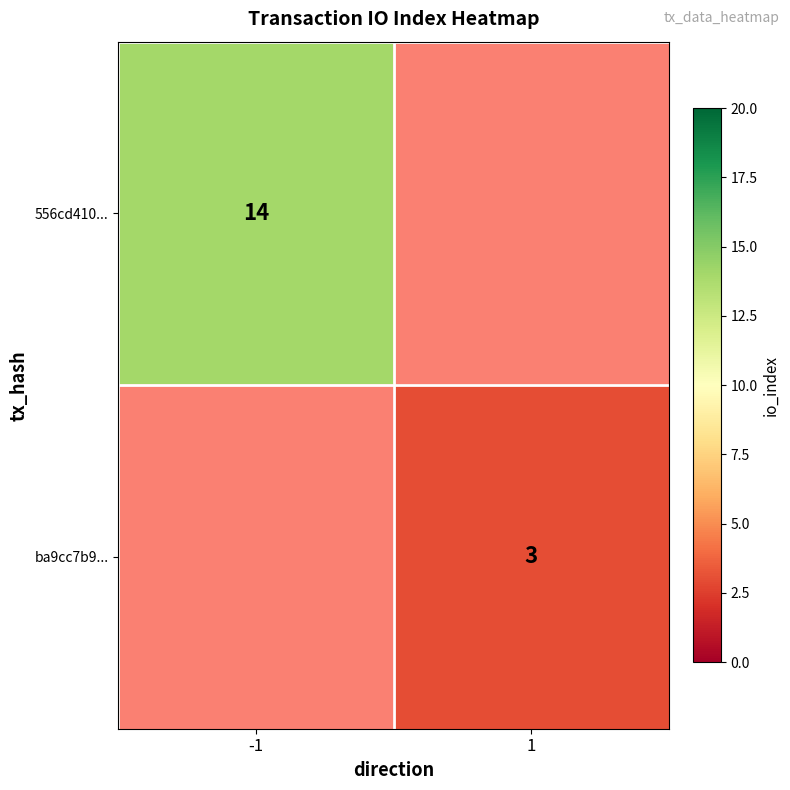

The ba9cc7b9... series shows 5.1 at 1. True or false?

False